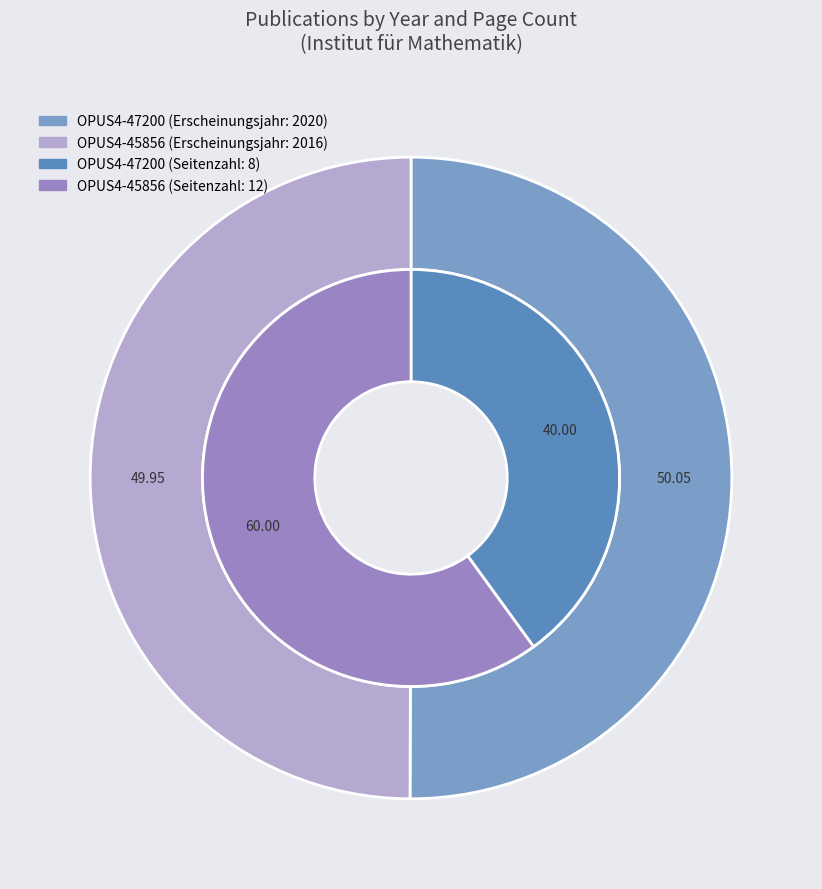

What is the majority slice?

OPUS4-47200